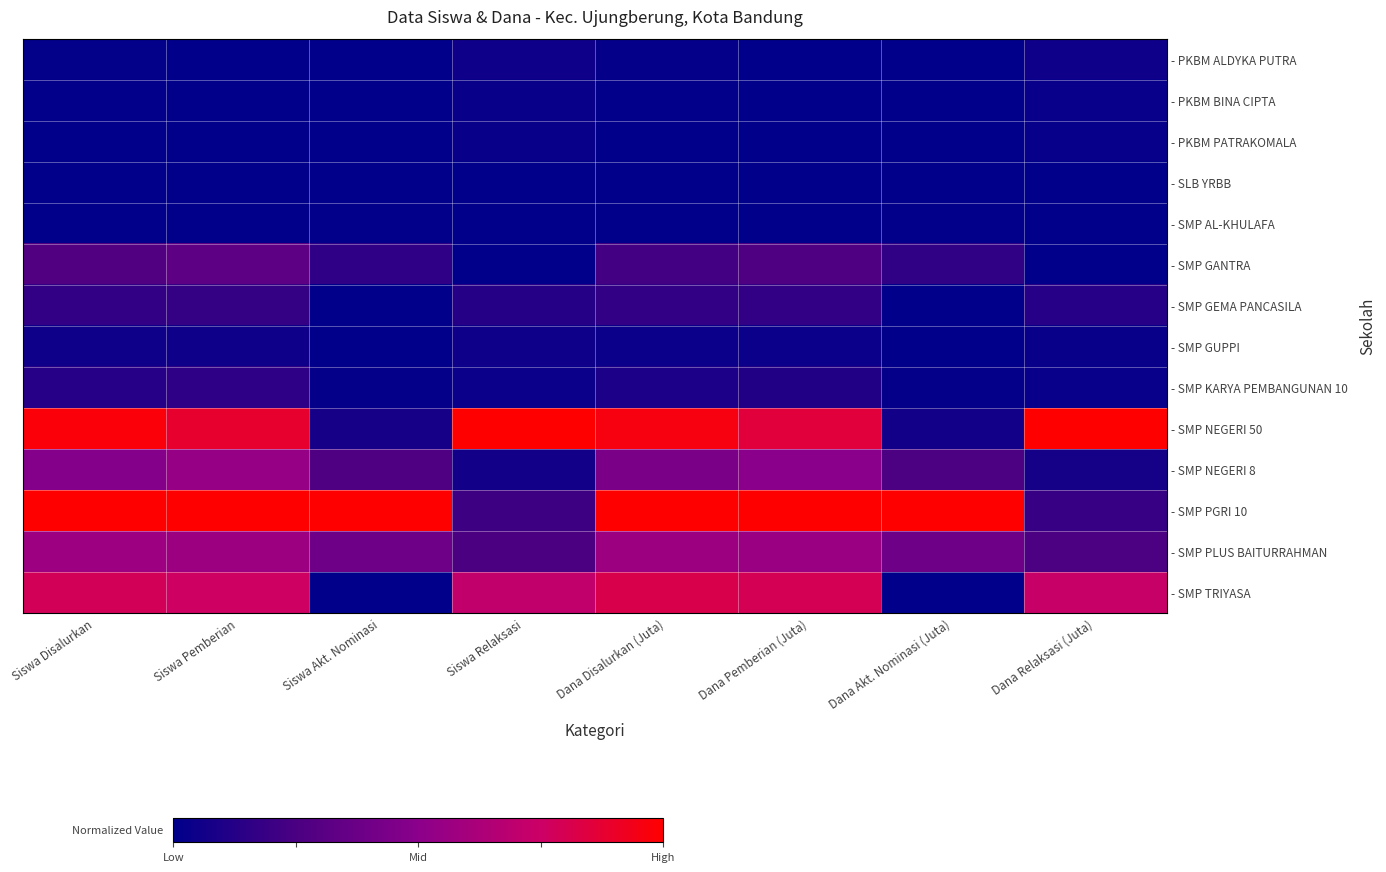

Which series has the largest total across all categories?

- SMP PGRI 10